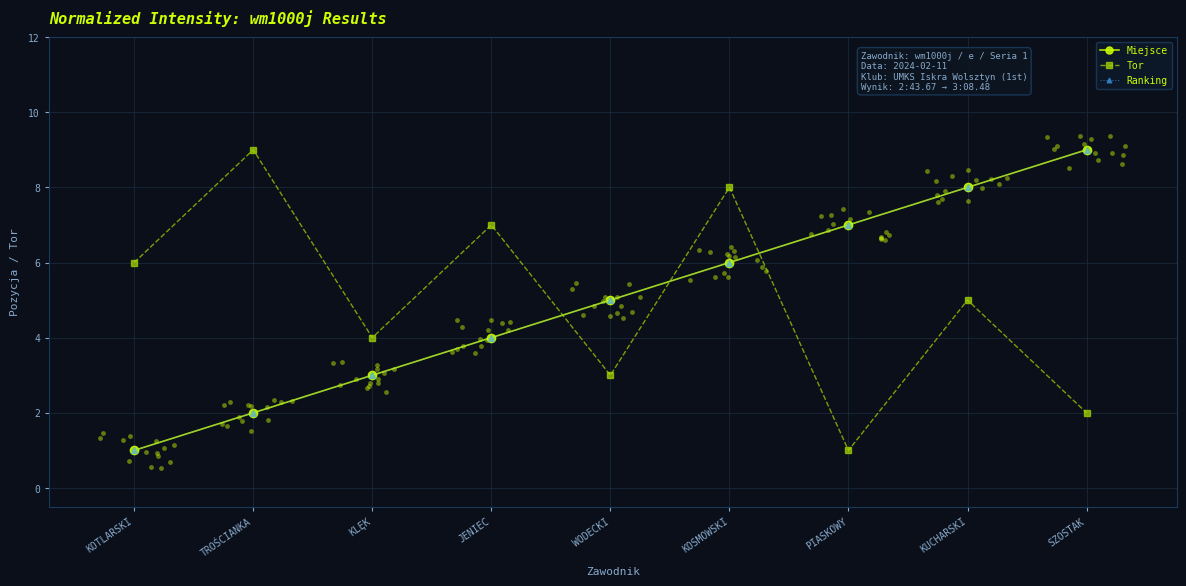

Which series contains the highest Y value?

Miejsce